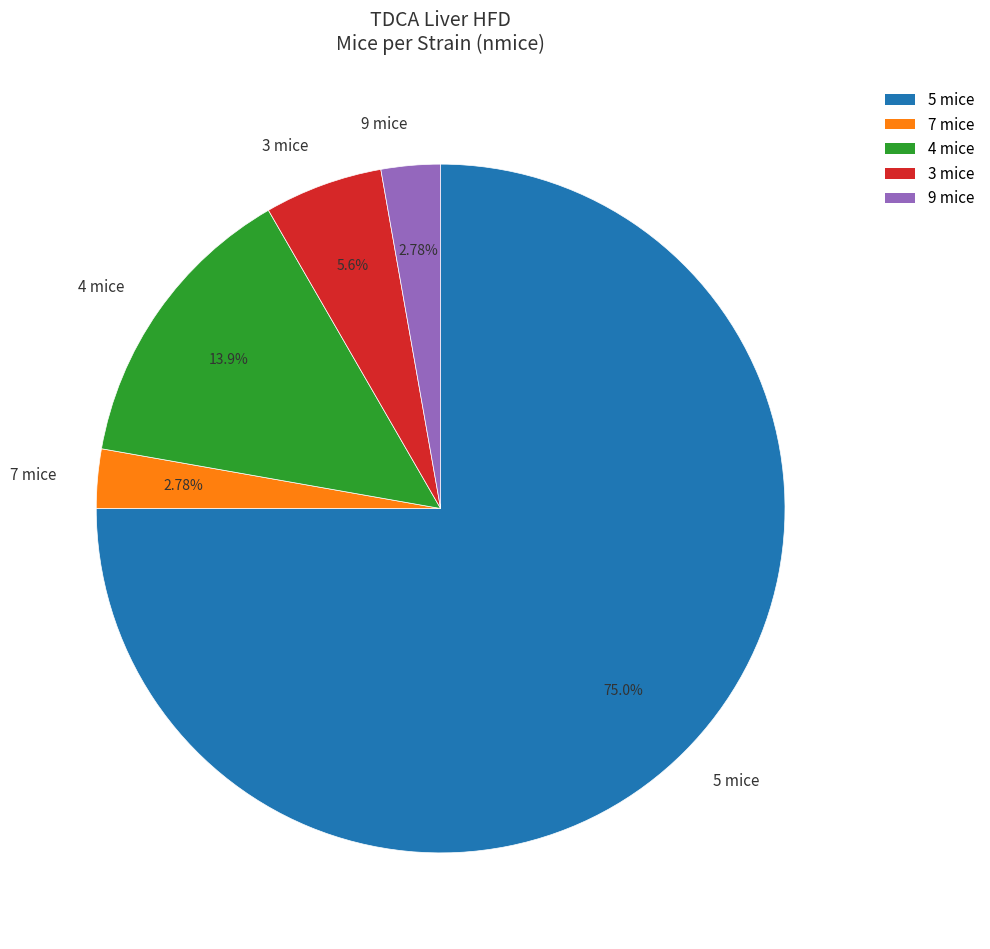

How many slices are in this pie chart?

5